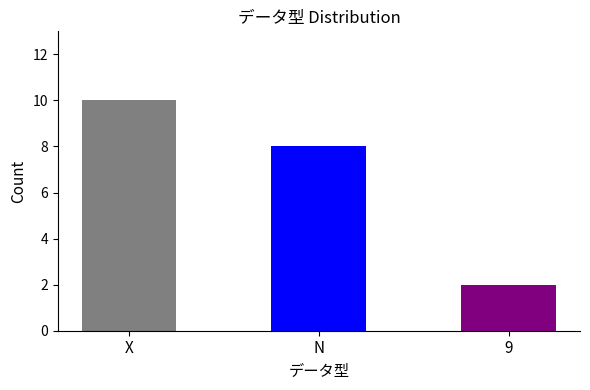

How many values are below 8?

1